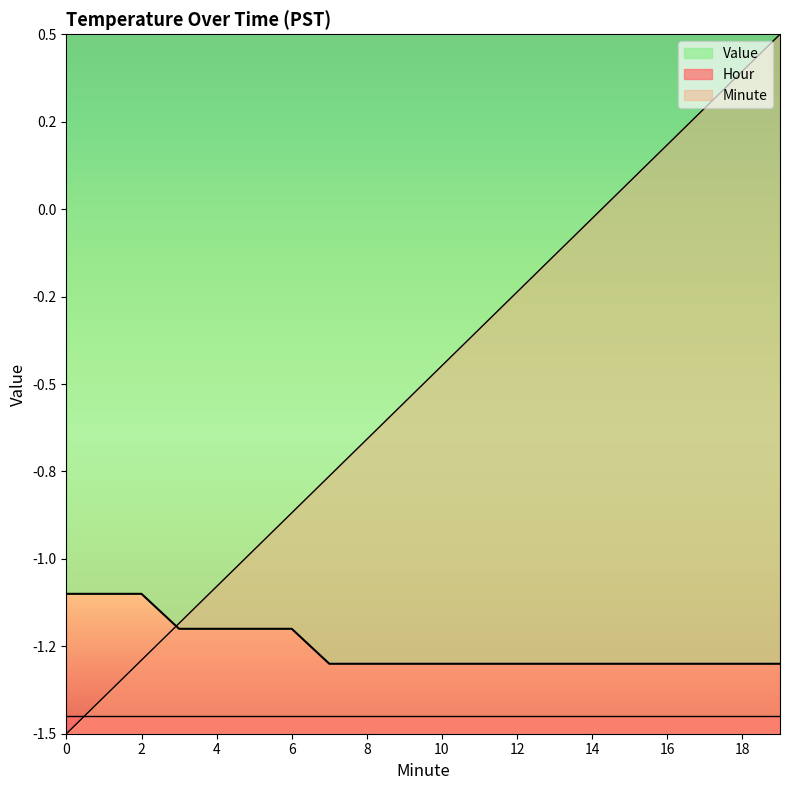

What is the difference between the Value values at 11 and 2?

0.2